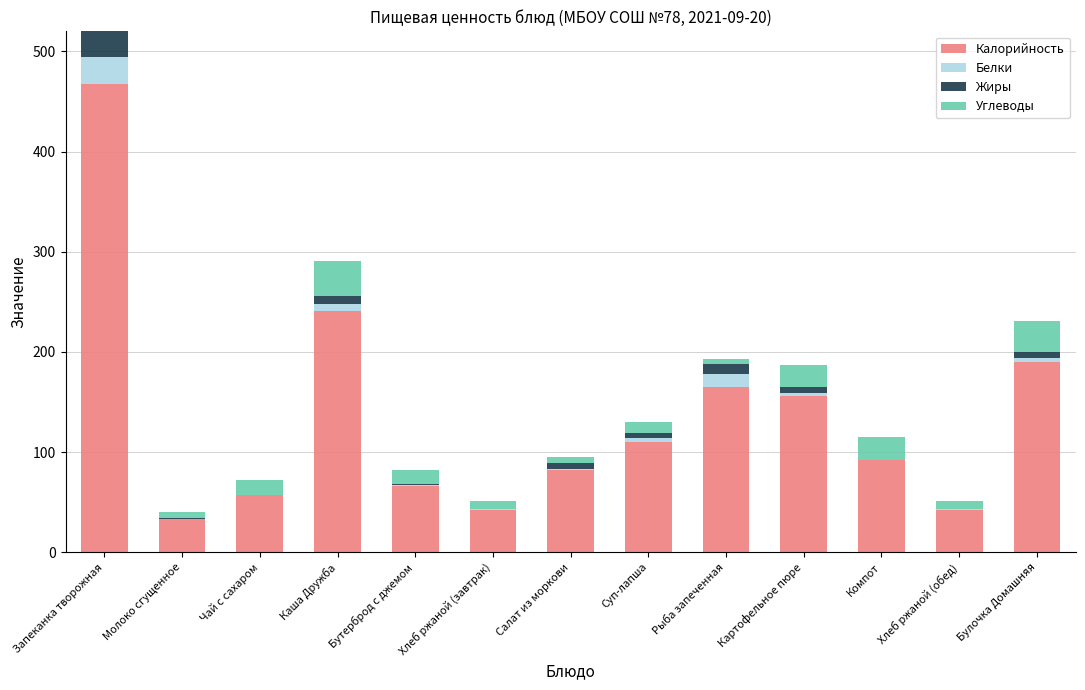

What are all the series names shown in the legend?

Калорийность, Белки, Жиры, Углеводы